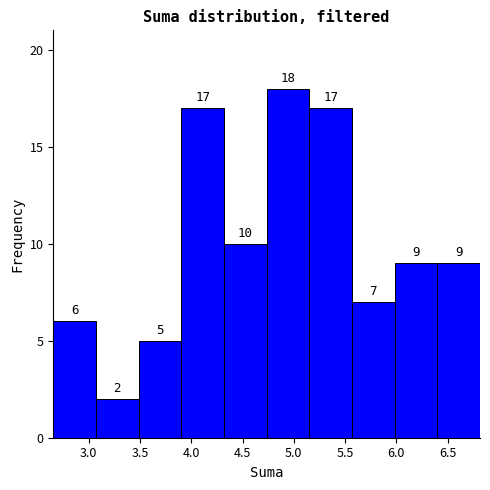

Reading left to right, transcribe this chart: for each bar, give the range it covers on the x-axis and its height. The bar edges are not printed on the chart, so give them approximately, as read against the axis.

2.65 to 3.05: 6
3.05 to 3.50: 2
3.50 to 3.90: 5
3.90 to 4.30: 17
4.30 to 4.75: 10
4.75 to 5.15: 18
5.15 to 5.55: 17
5.55 to 6.00: 7
6.00 to 6.40: 9
6.40 to 6.80: 9